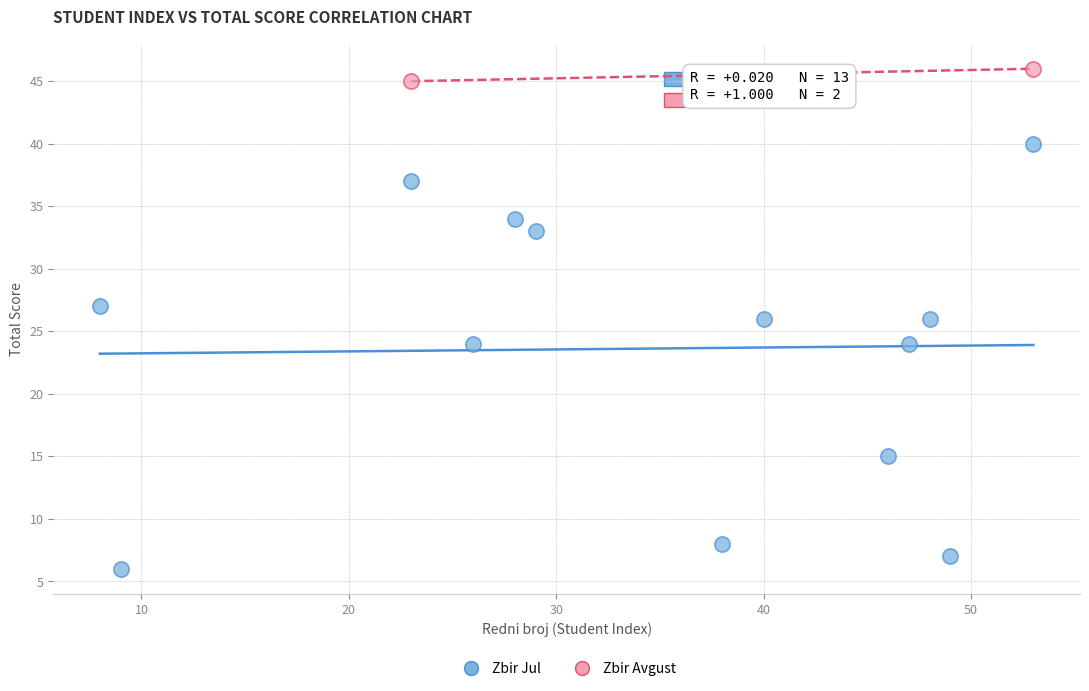

What are all the series names shown in the legend?

Zbir Jul, Zbir Avgust